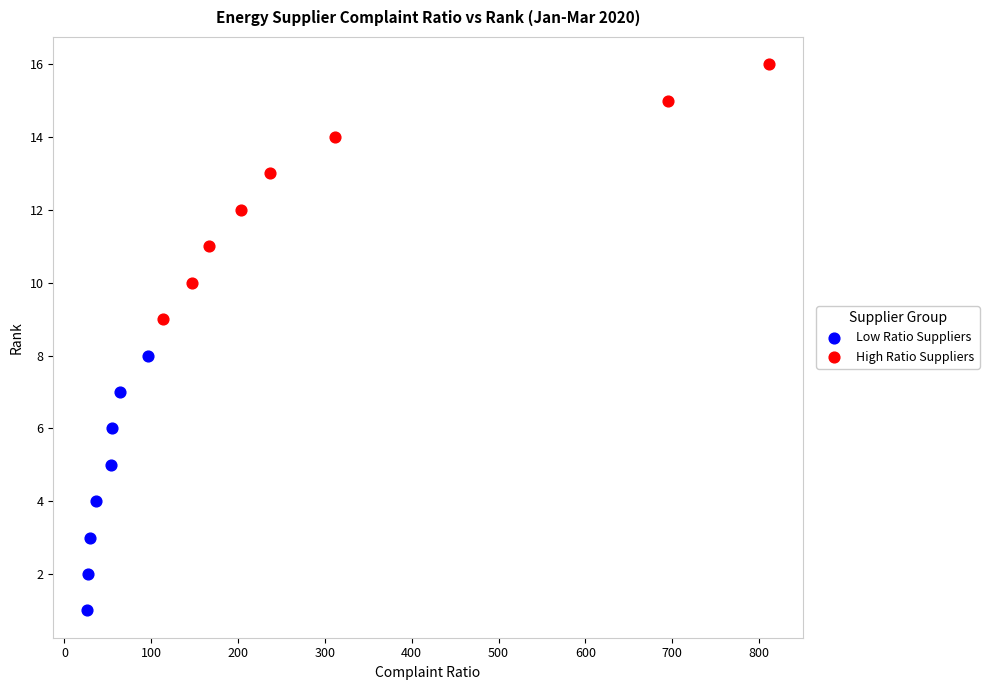

Which series contains the highest Y value?

High Ratio Suppliers